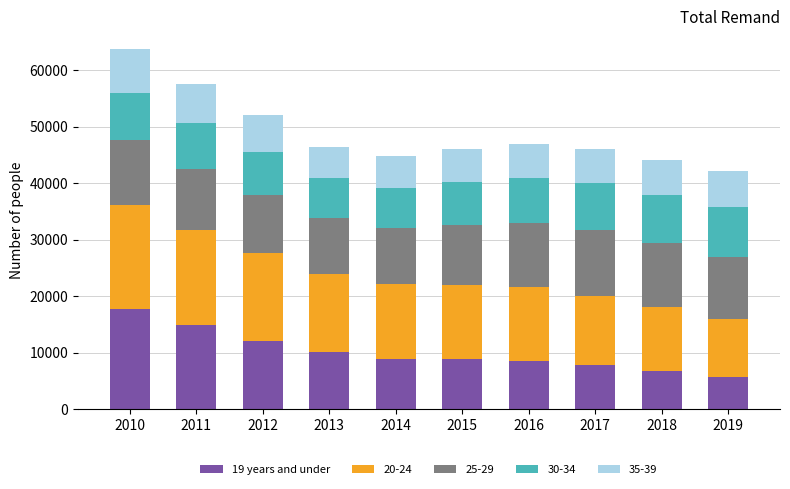

Which category has the highest value in the 19 years and under series?

2010